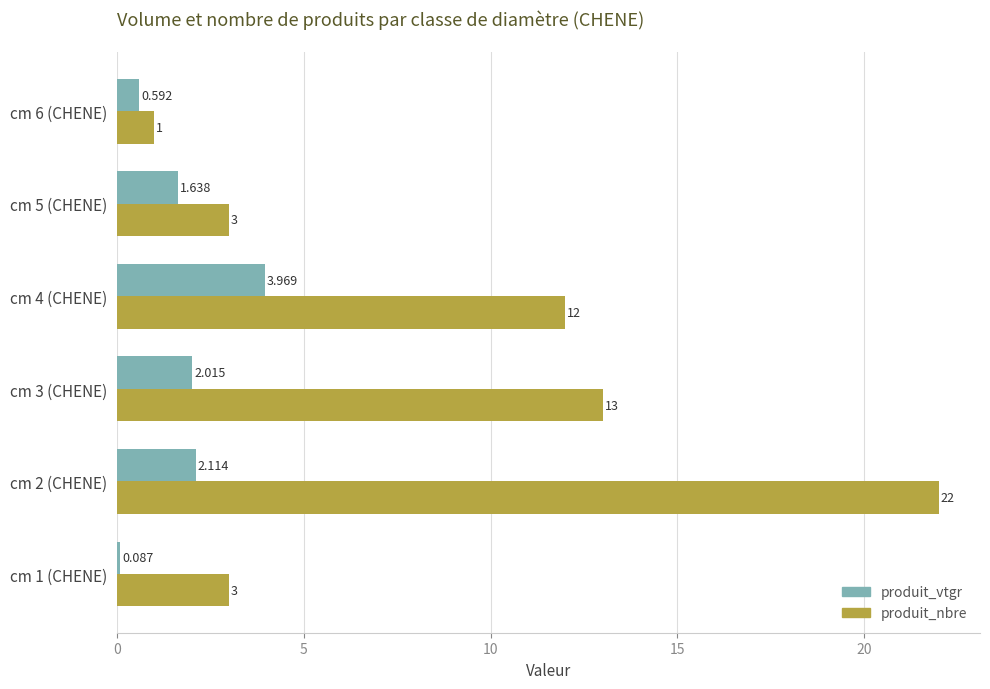

How many categories are shown in the chart?

6